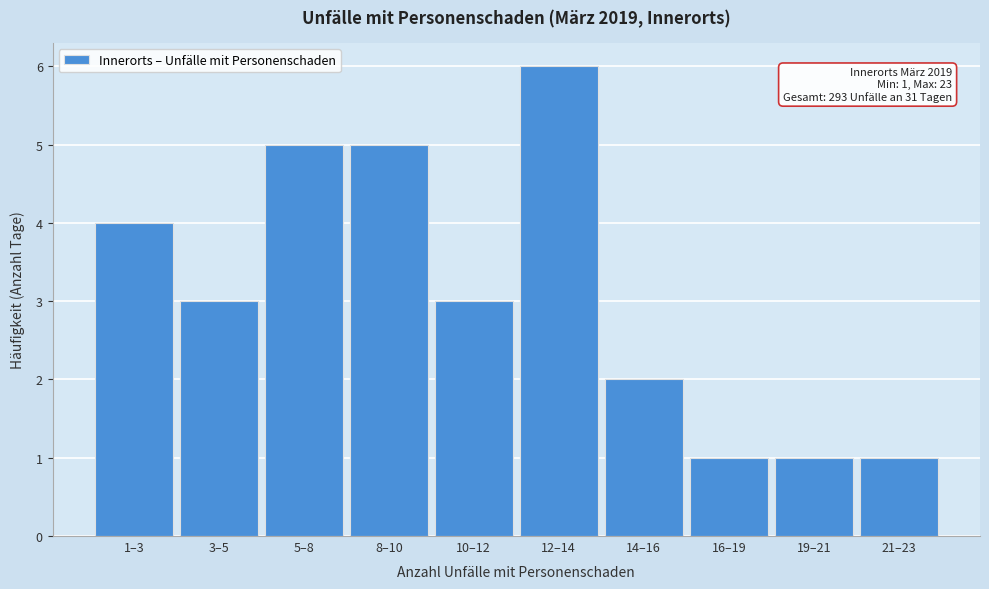

Reading right to left, what are all the values shown in this chart?

21–23=1	19–21=1	16–19=1	14–16=2	12–14=6	10–12=3	8–10=5	5–8=5	3–5=3	1–3=4